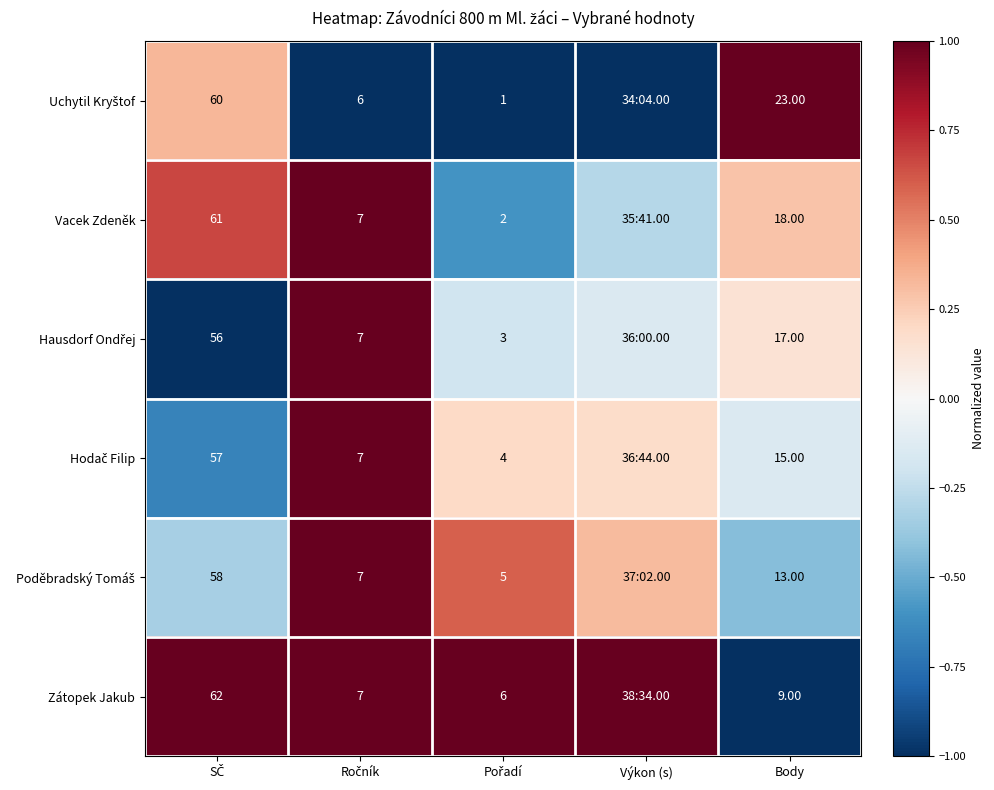

What is the minimum value for Uchytil Kryštof?

-1.0